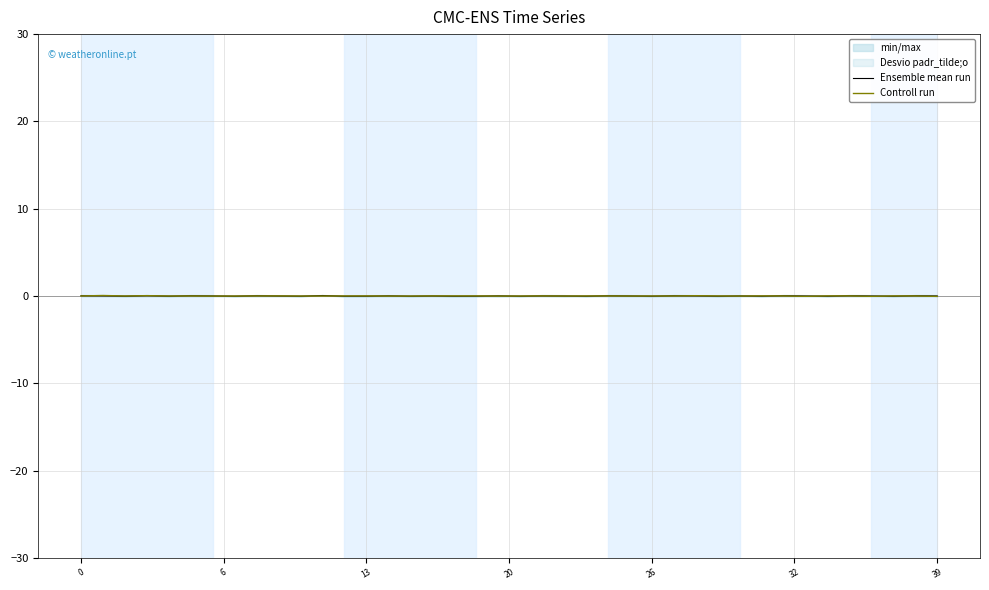

True or false: Ensemble mean run and Controll run cross at least once.

True